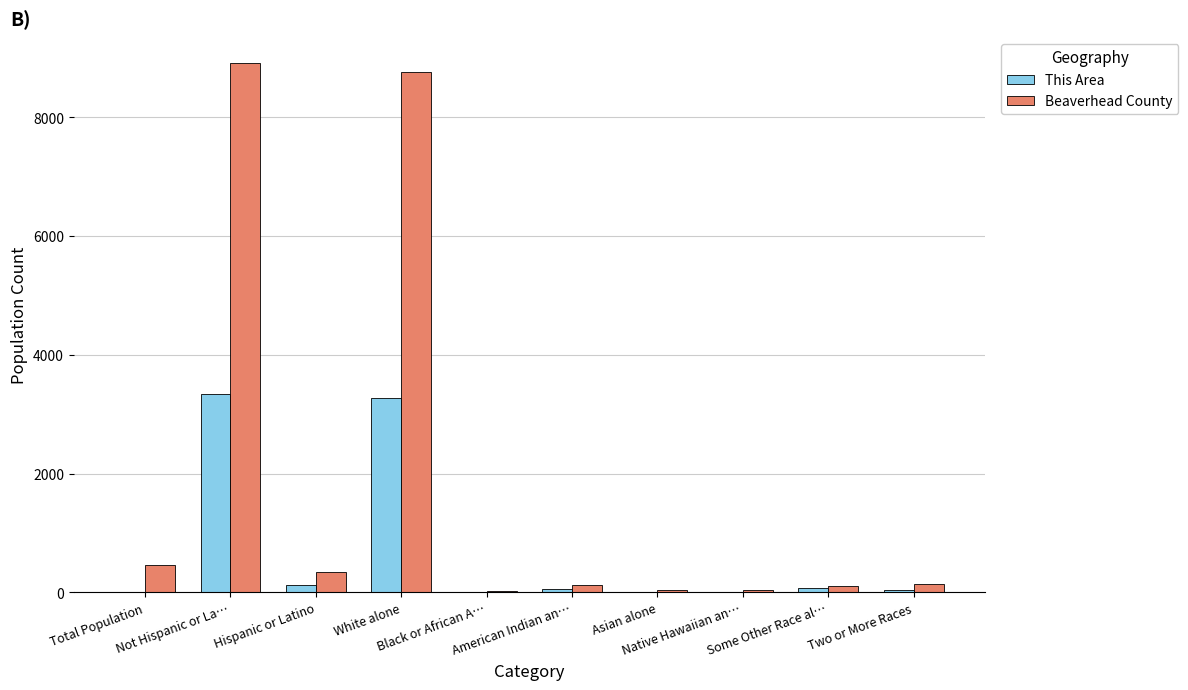

The Beaverhead County series shows 38 at Native Hawaiian an…. True or false?

True